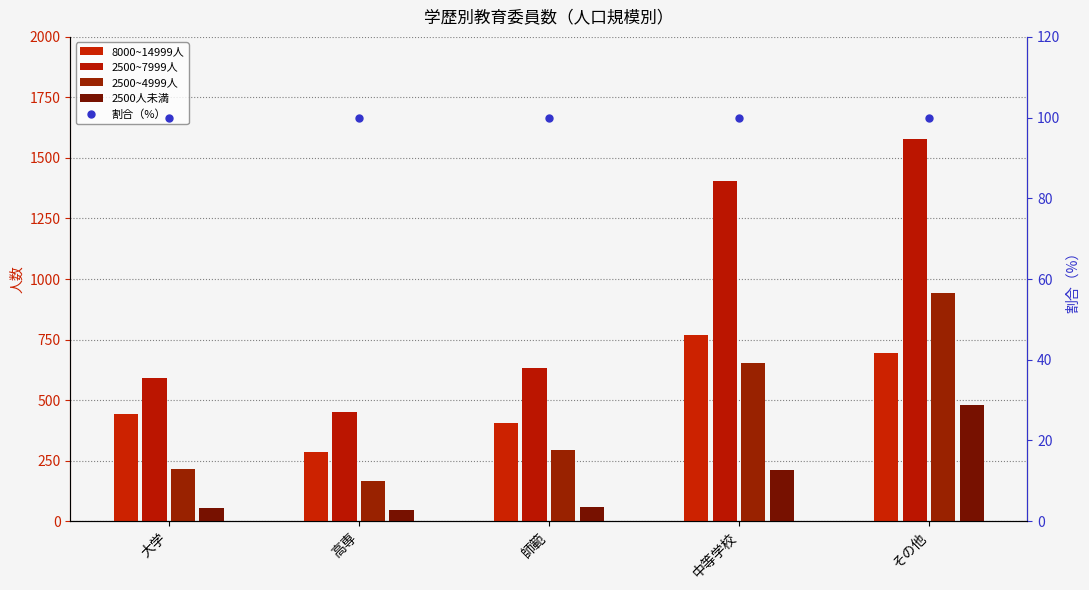

At how many categories does at least one series exceed 1121?

2